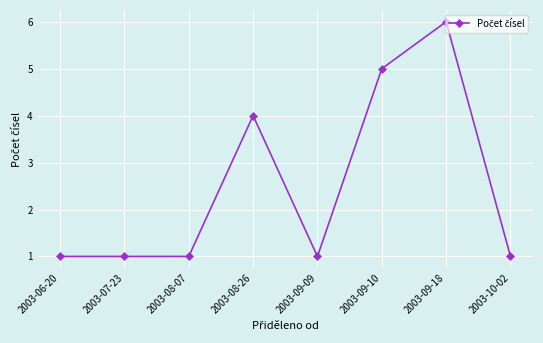

What is the maximum value shown in the chart?

6